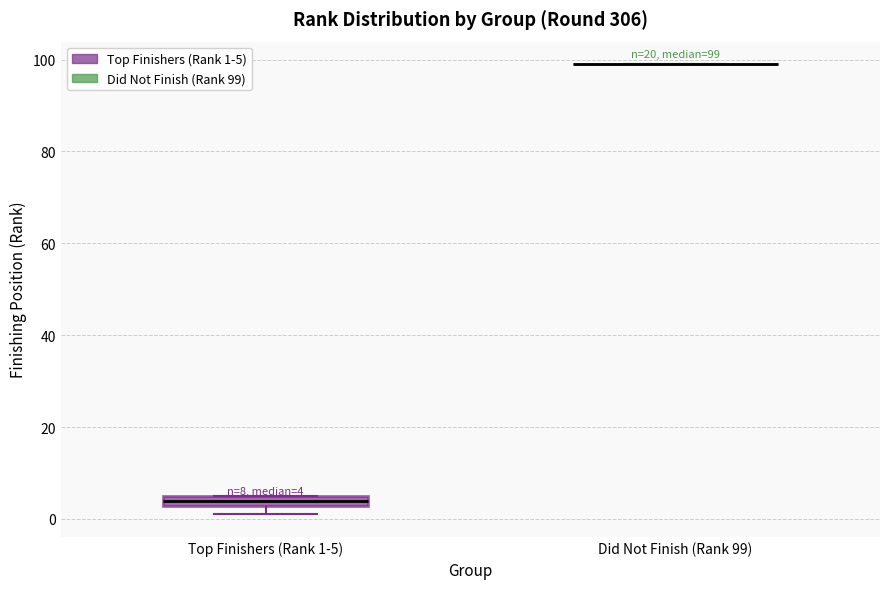

Which box is the tallest, from its lower edge to its upper edge?

Top Finishers (Rank 1-5)